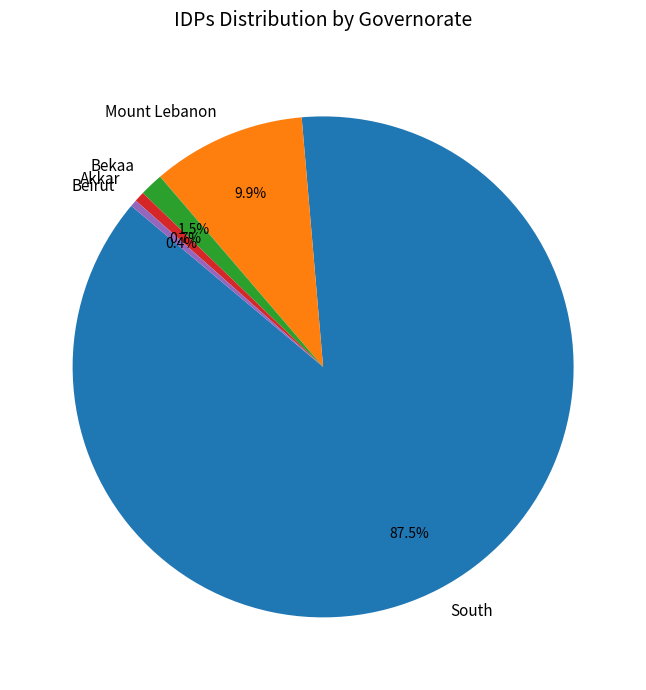

Which category accounts for the majority?

South